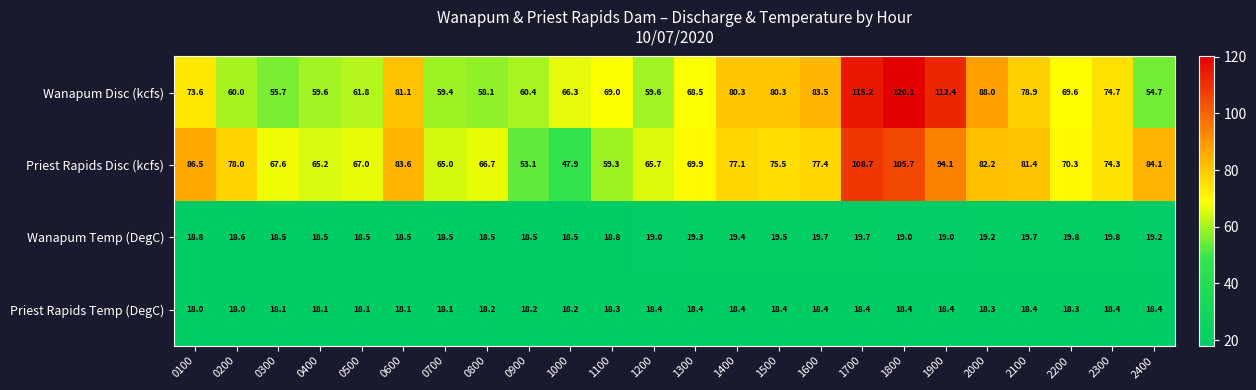

Count the number of categories in the chart.

24